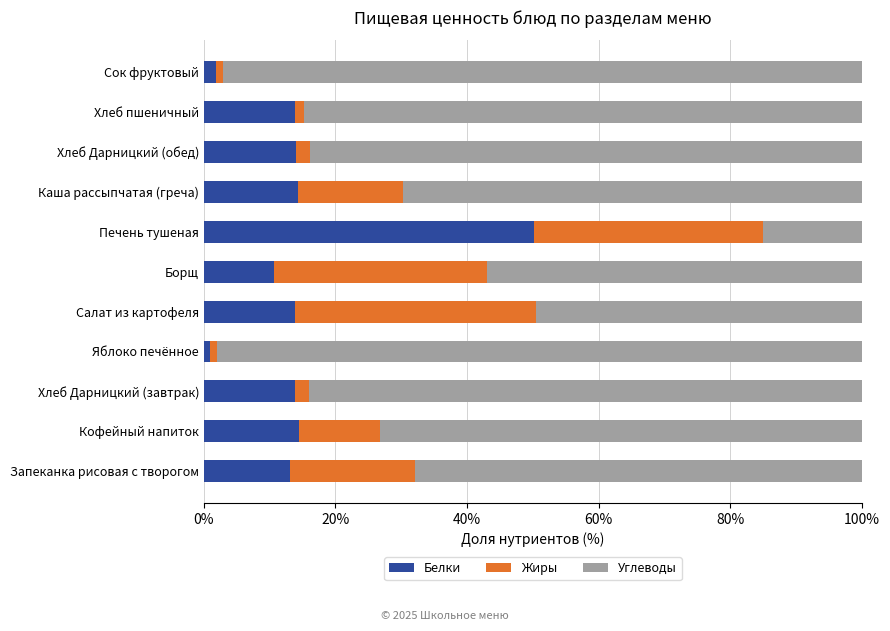

What are all the series names shown in the legend?

Белки, Жиры, Углеводы